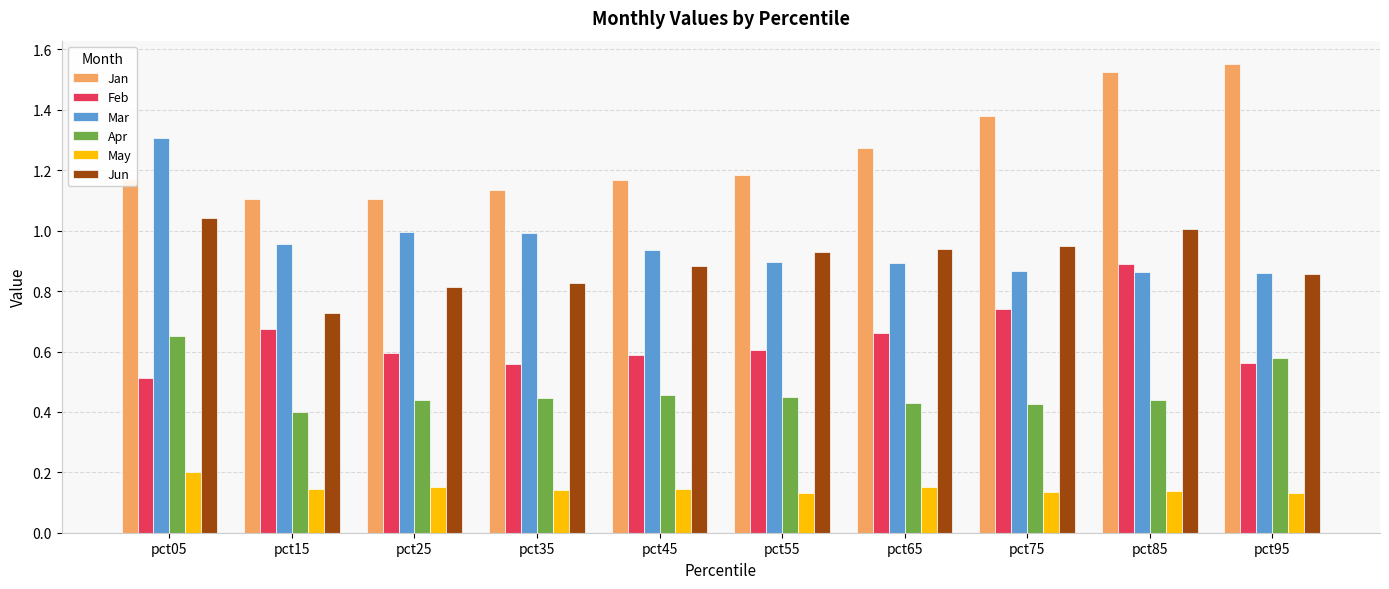

The value of Feb at pct15 is 0.2. True or false?

False